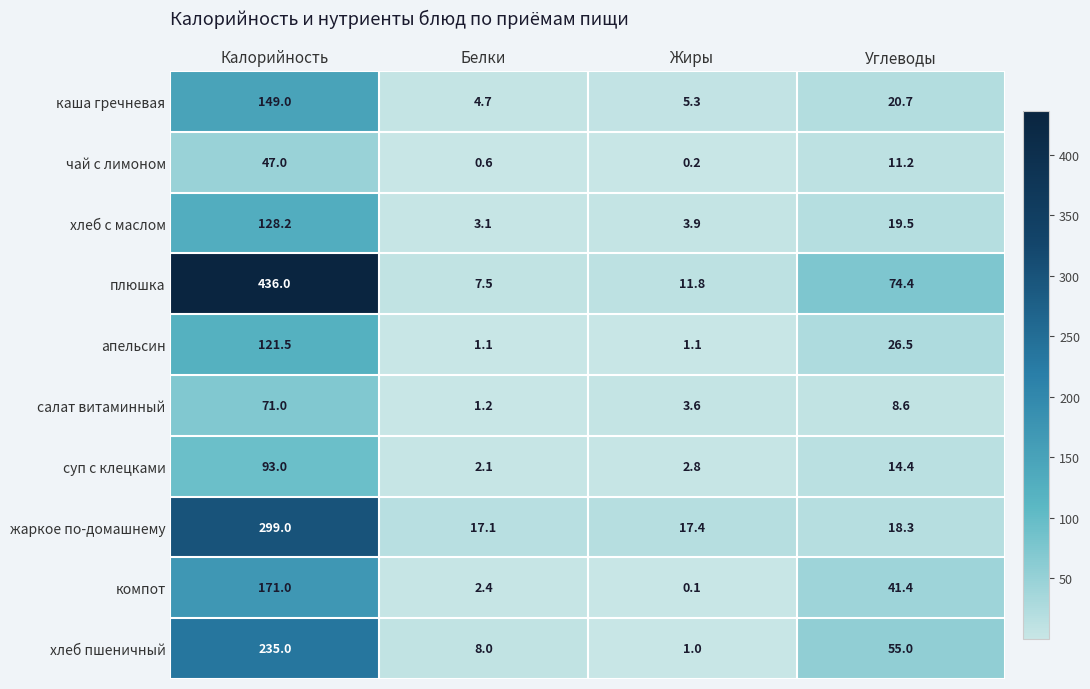

Which series changed the most between Белки and Жиры?

хлеб пшеничный